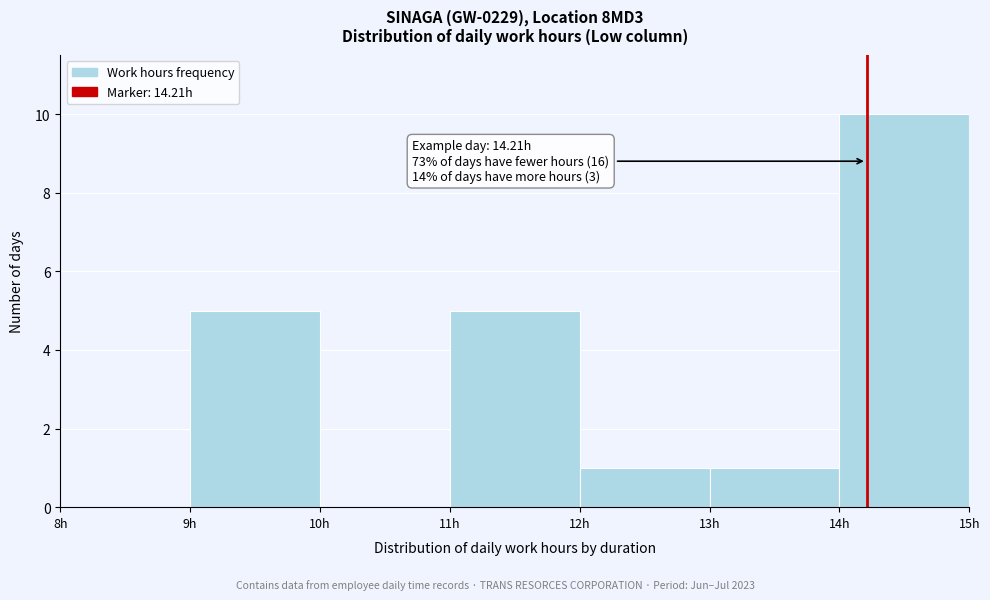

Over which range of the x-axis is the bar tallest?

14 to 15